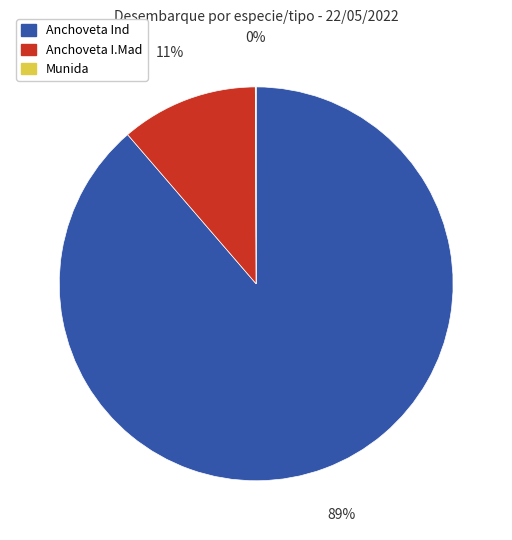

Which category has the biggest portion of the pie?

Anchoveta Ind